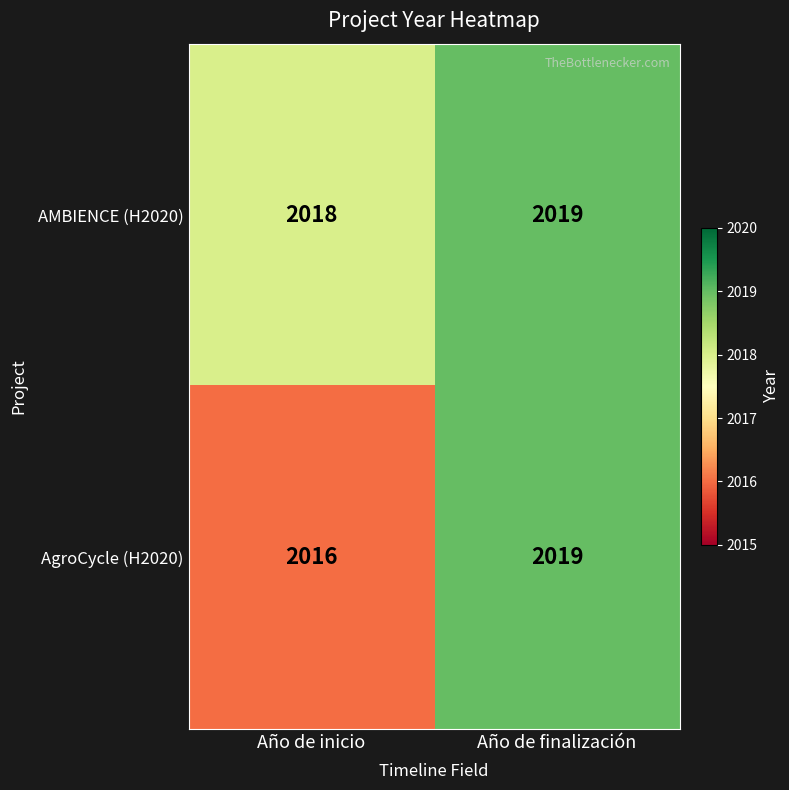

Reading right to left, list all the values displayed in this chart.

AMBIENCE (H2020): 2019	2018
AgroCycle (H2020): 2019	2016